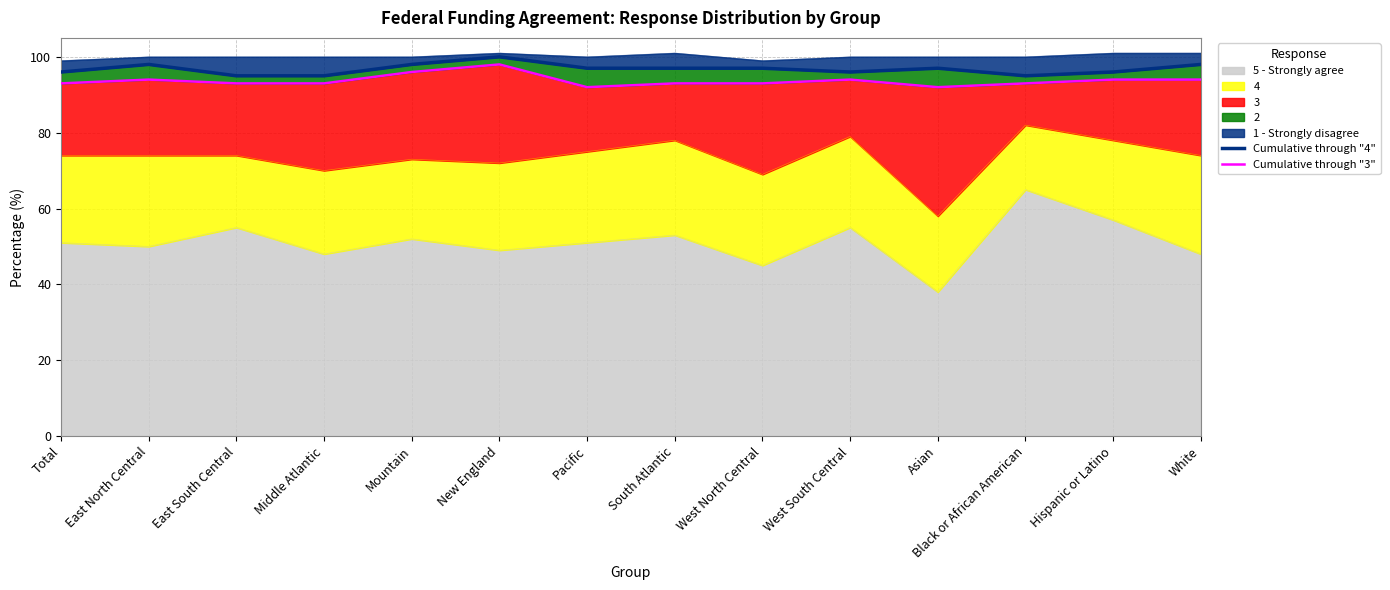

How many interior local peaks does the Cumulative through "4" series have?

3